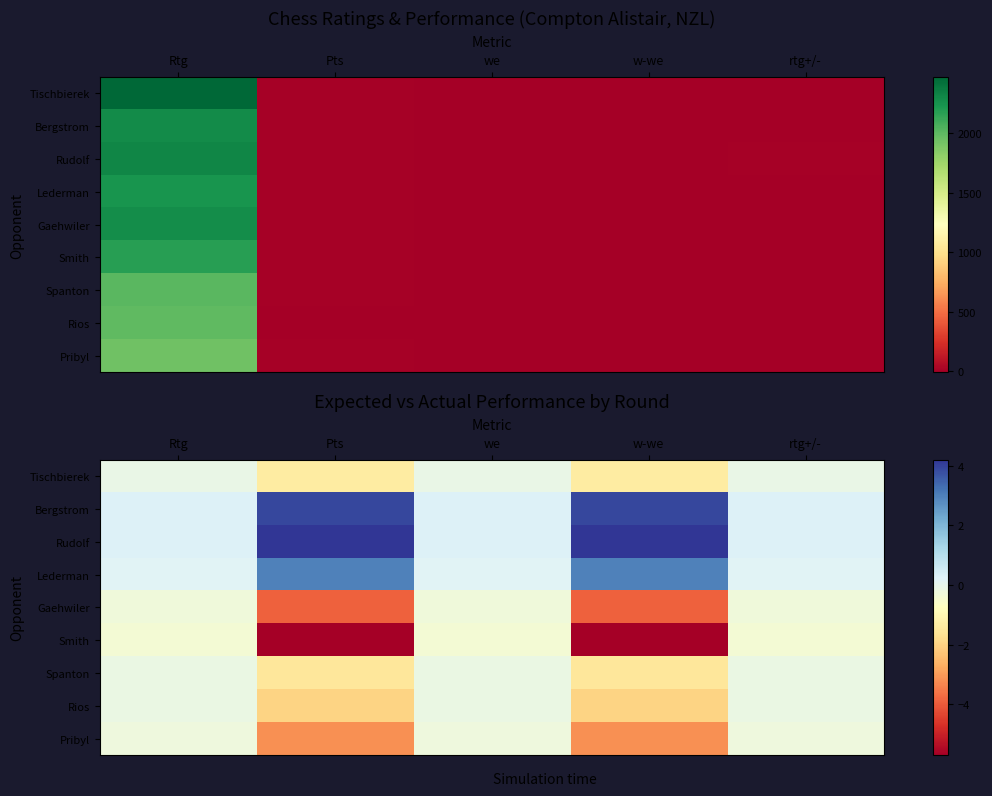

What is the total value across all series at we?

-0.4